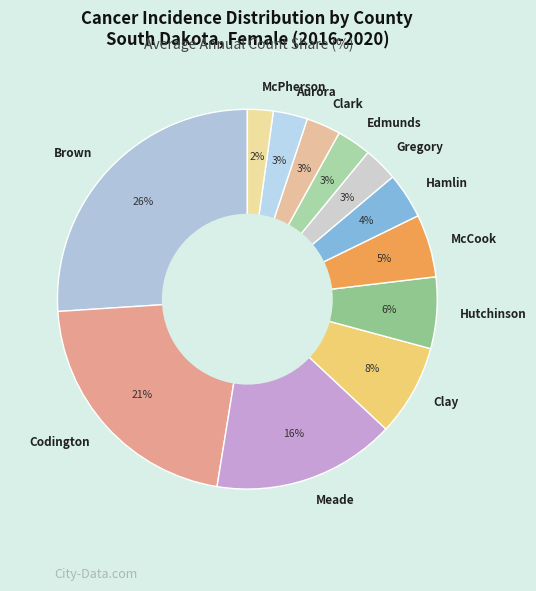

Does any single category account for the majority?

No